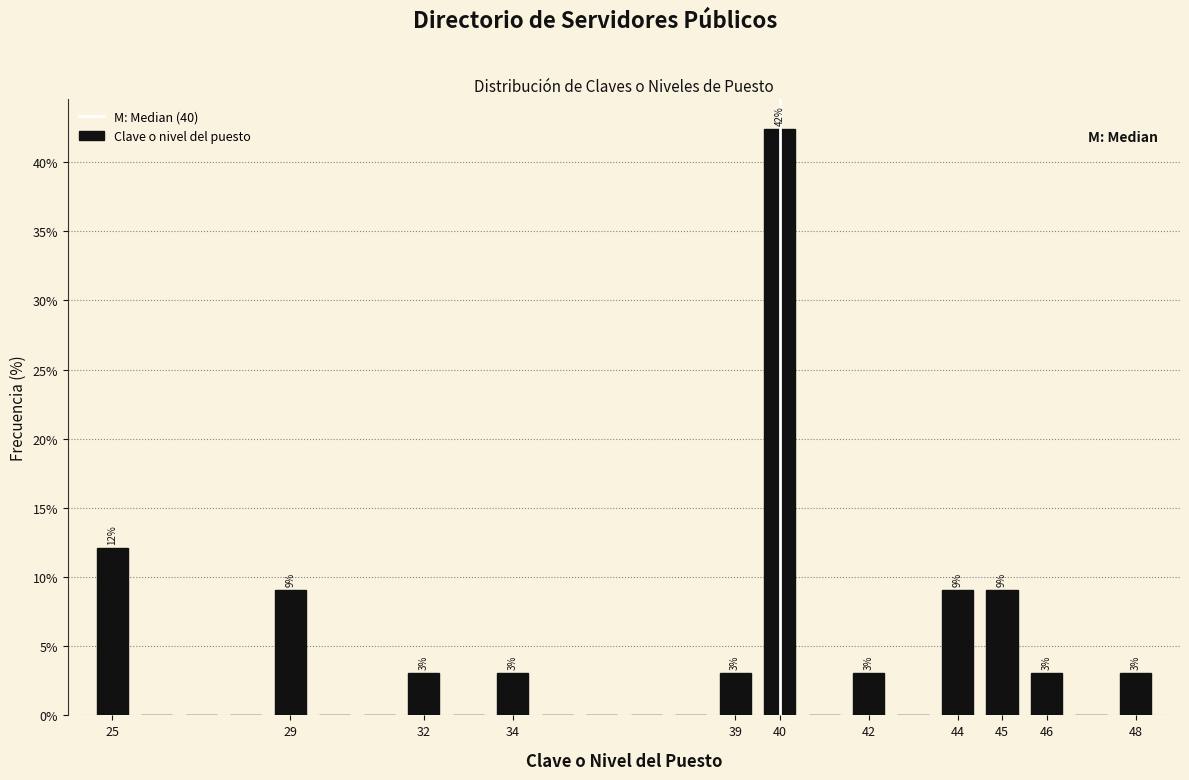

Which range on the x-axis has the tallest bar?

39.5 to 40.5